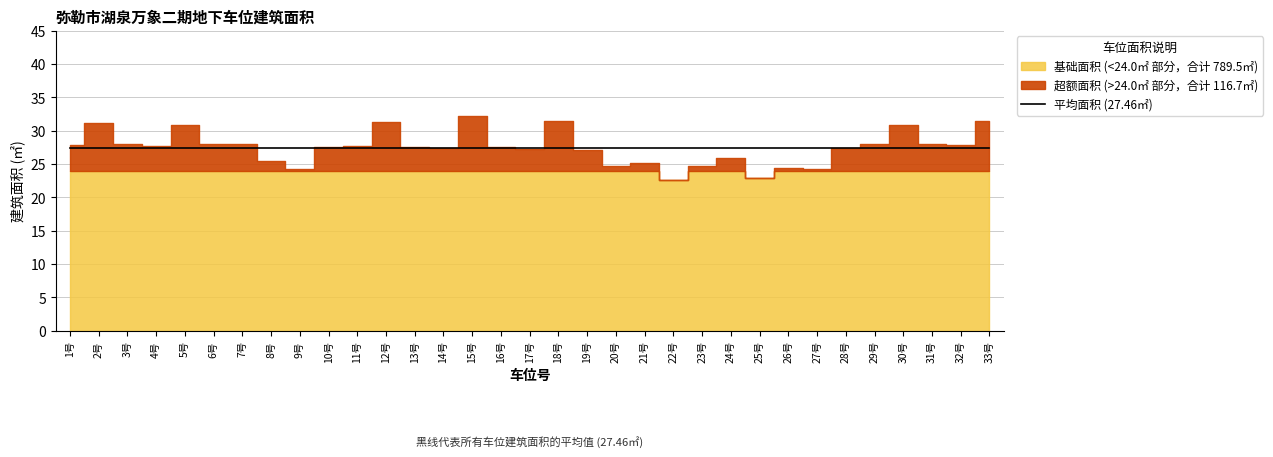

At which category does the data reach its first local valley?

4号